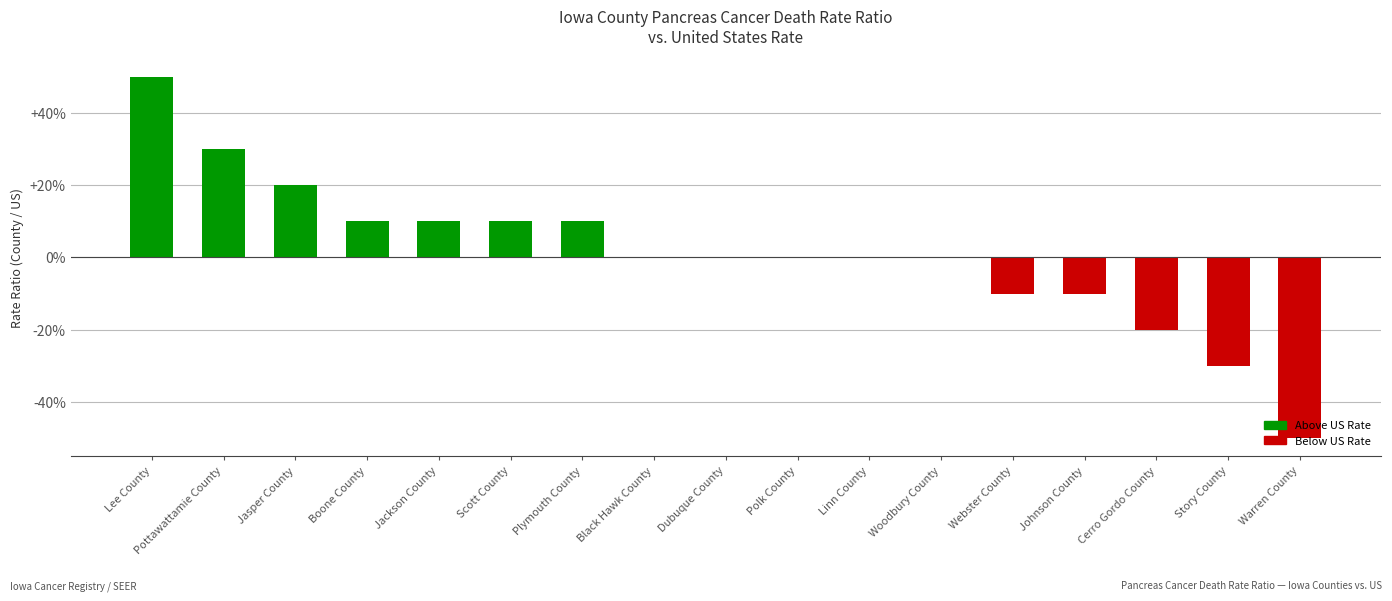

Are the bars horizontal?

No